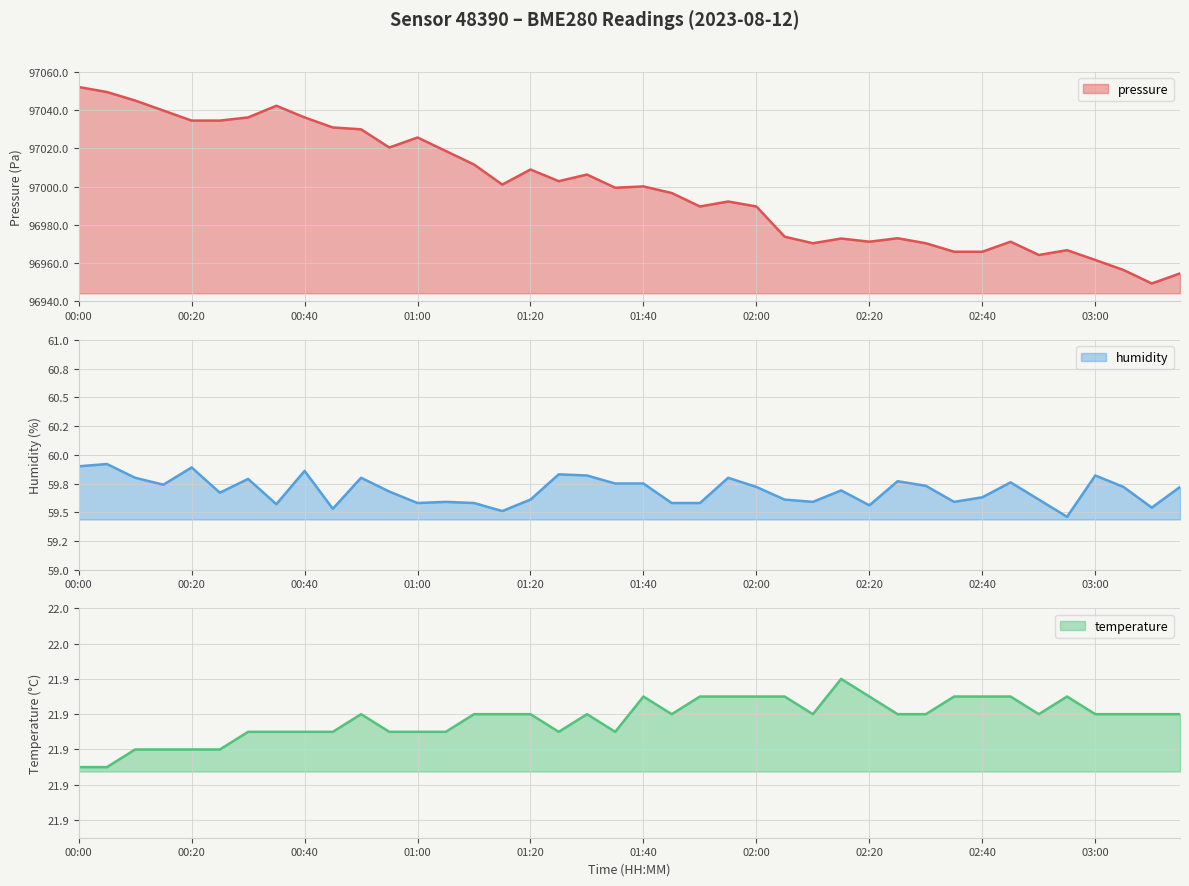

What position from the left is 02:40?

33